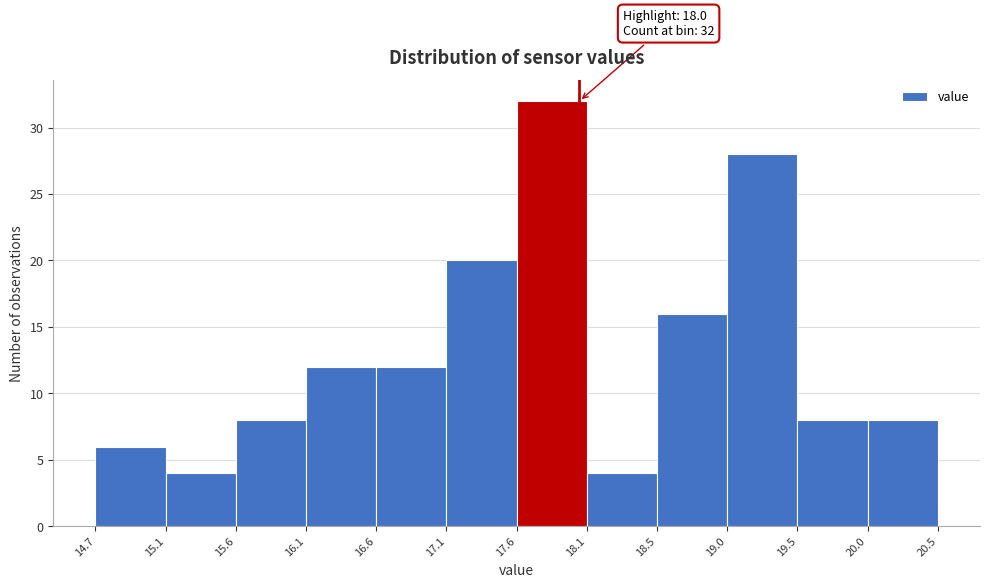

Which range on the x-axis has the tallest bar?

17.6 to 18.1